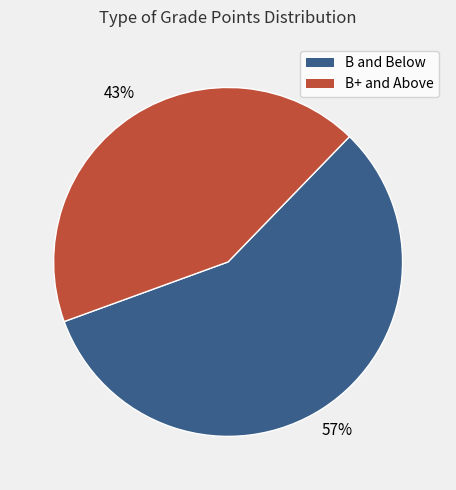

To the nearest percent, what is the difference between the largest and smallest slice percentages?

14%